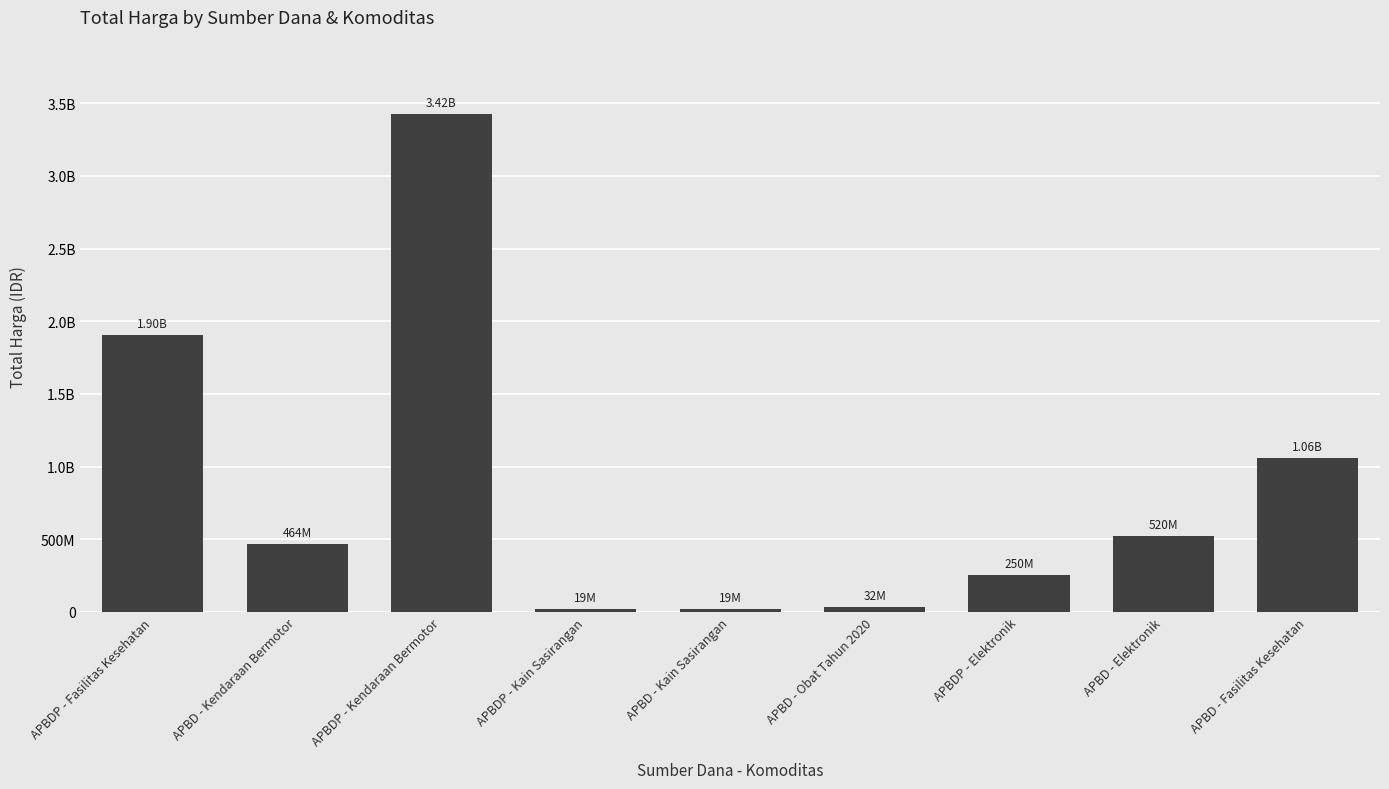

Does the chart contain stacked bars?

No